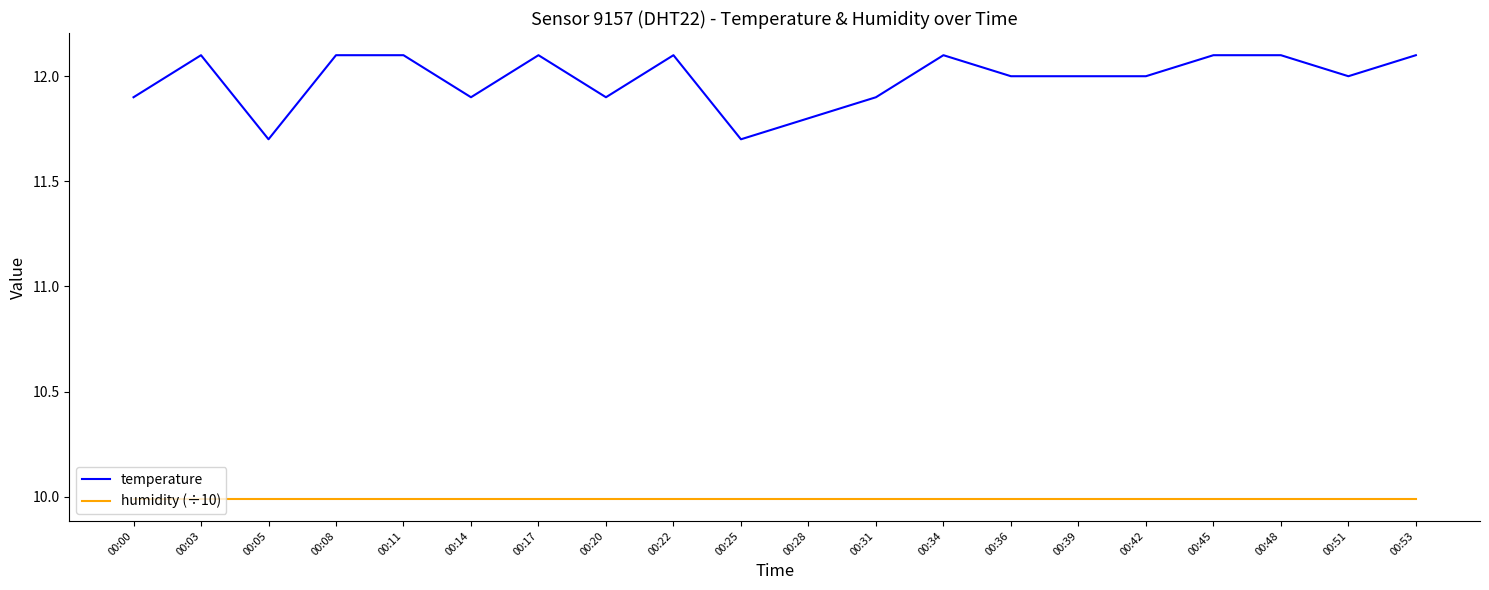

What is the total value across all series at 00:17?

22.1